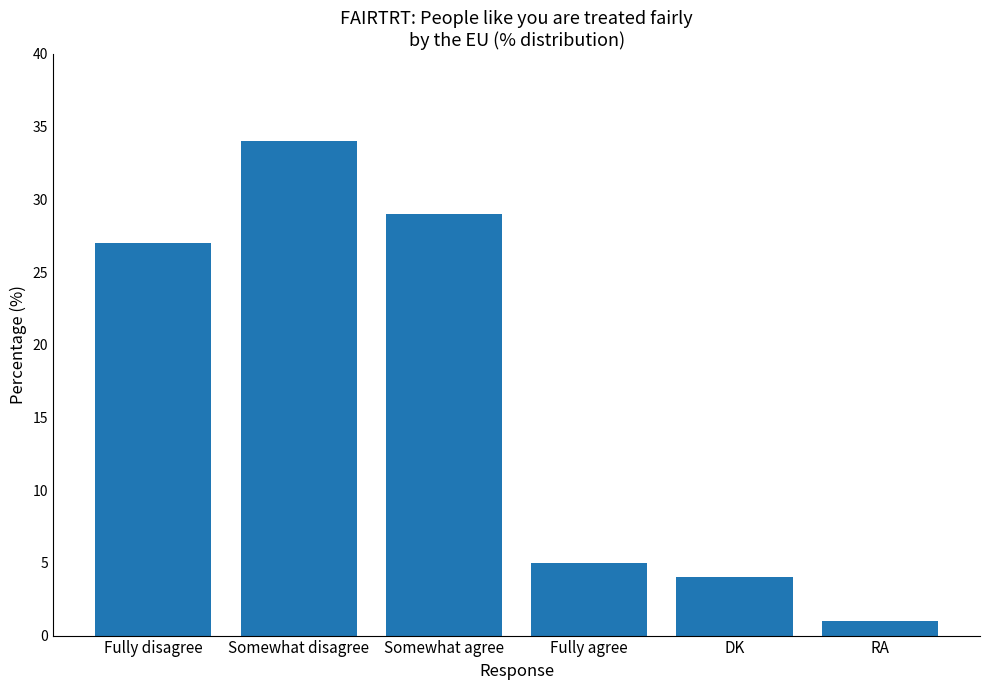

How many bars are there in total?

6